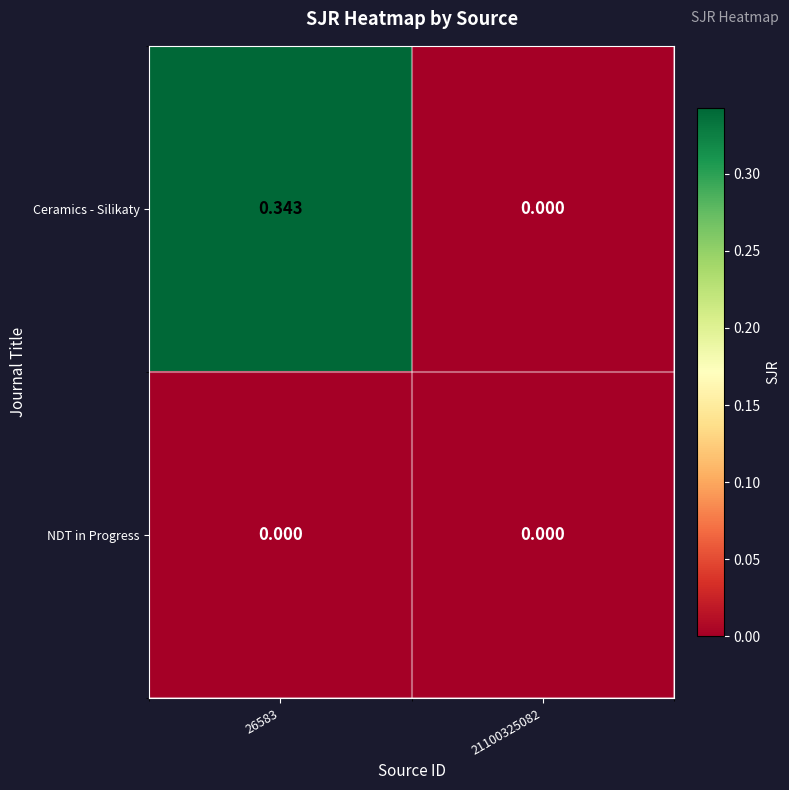

Rank the series by their average value, from lowest to highest.

NDT in Progress, Ceramics - Silikaty